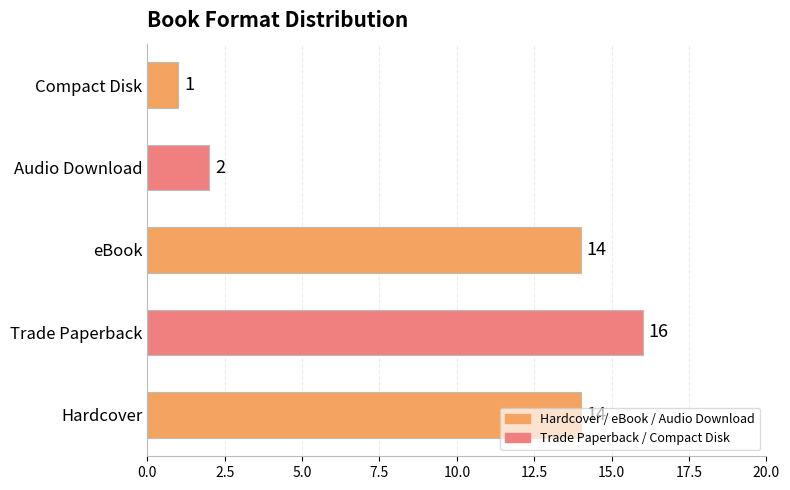

What is the change in value from Hardcover to Trade Paperback?

+2